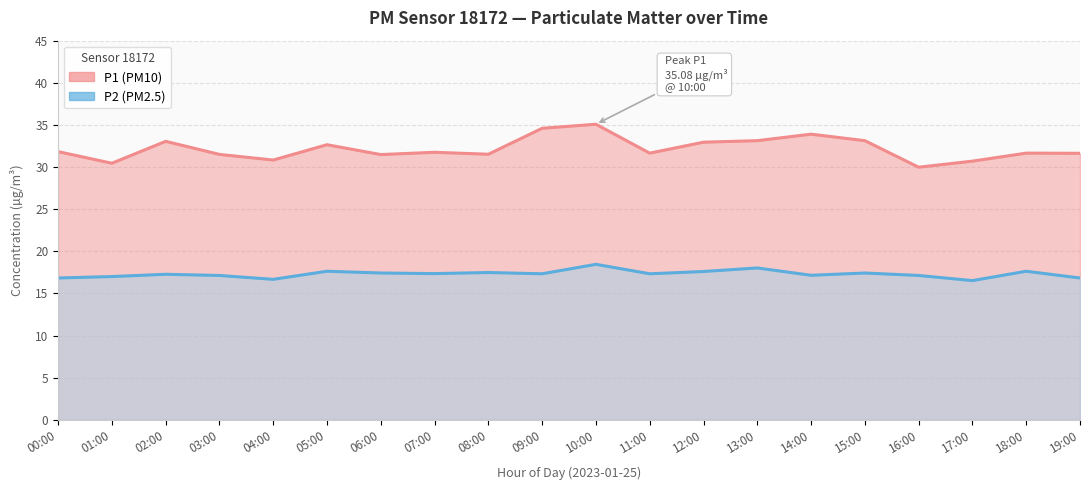

Where is the first local maximum for P2 (PM2.5)?

02:00